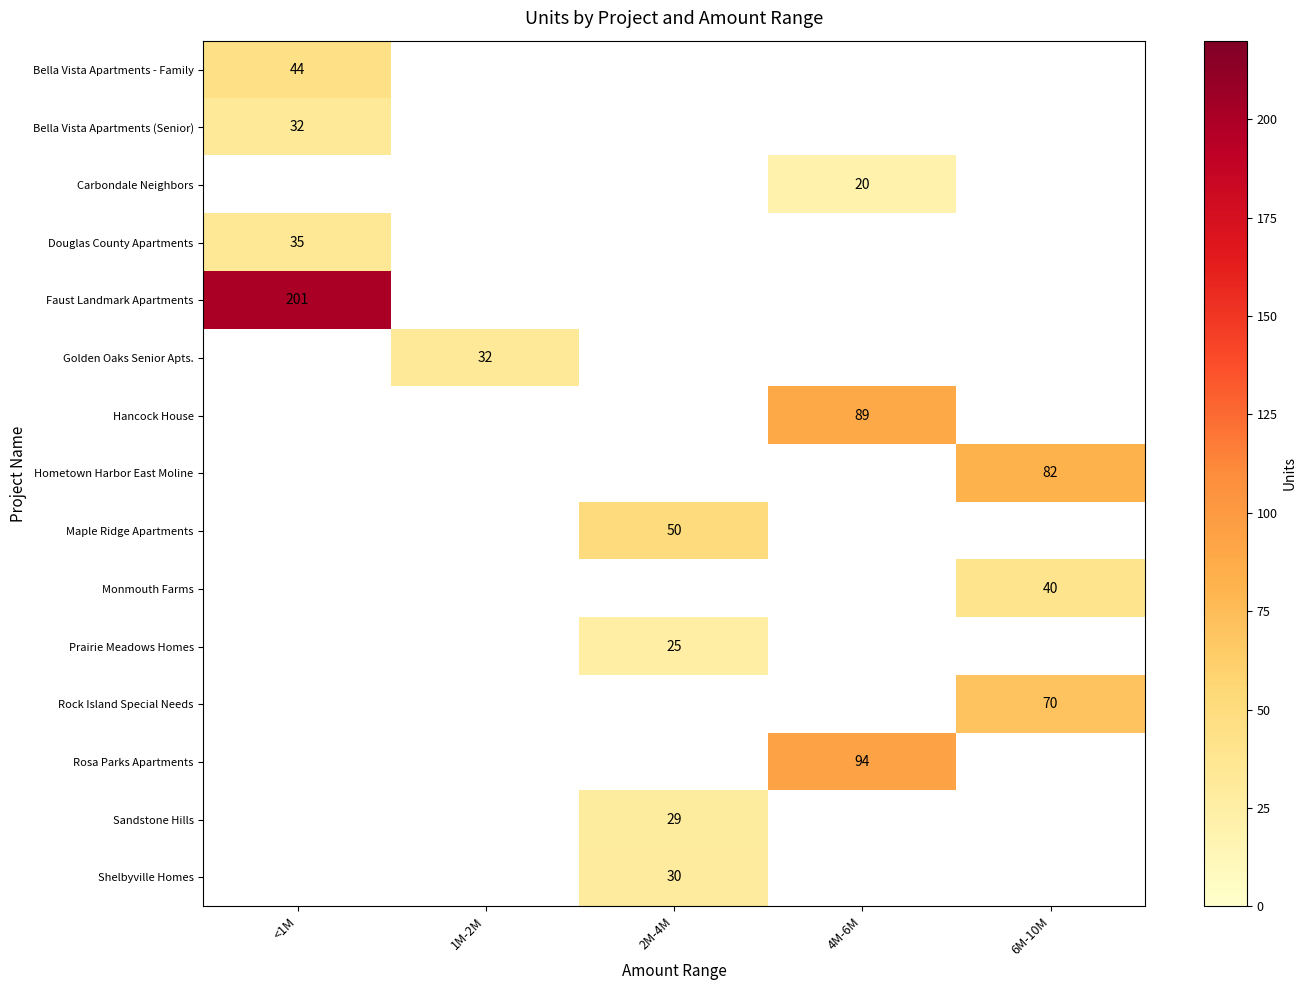

True or false: Hometown Harbor East Moline has a value of 107 at 6M-10M.

False